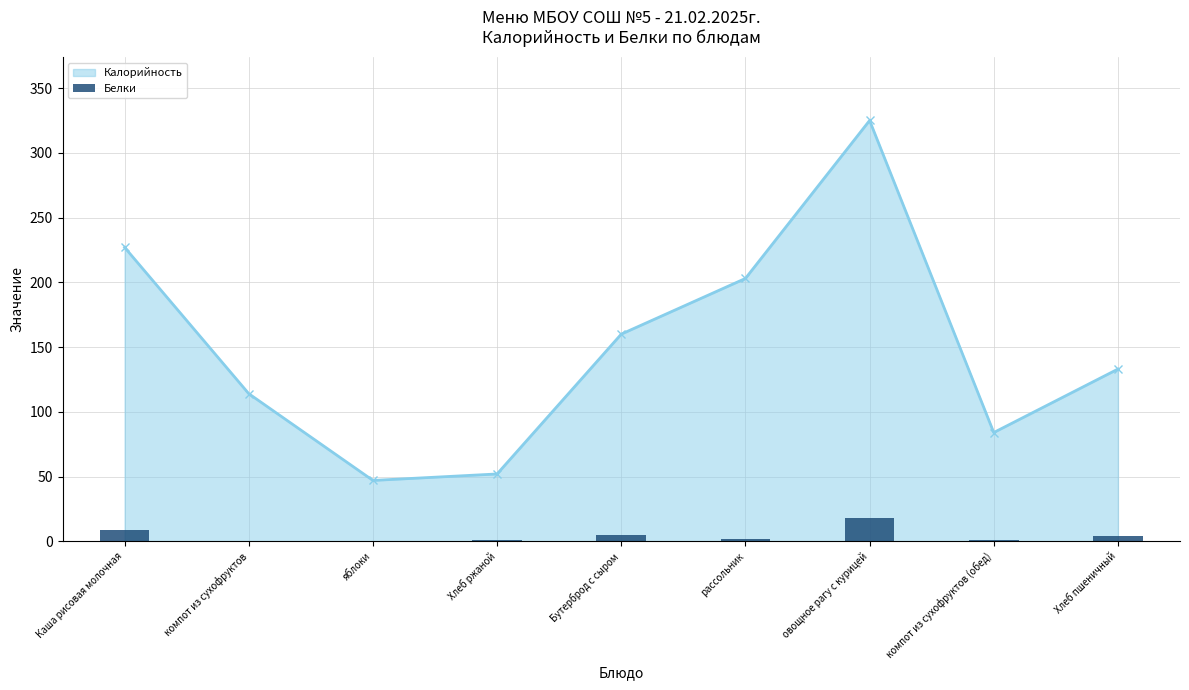

How many values are below 2?

4